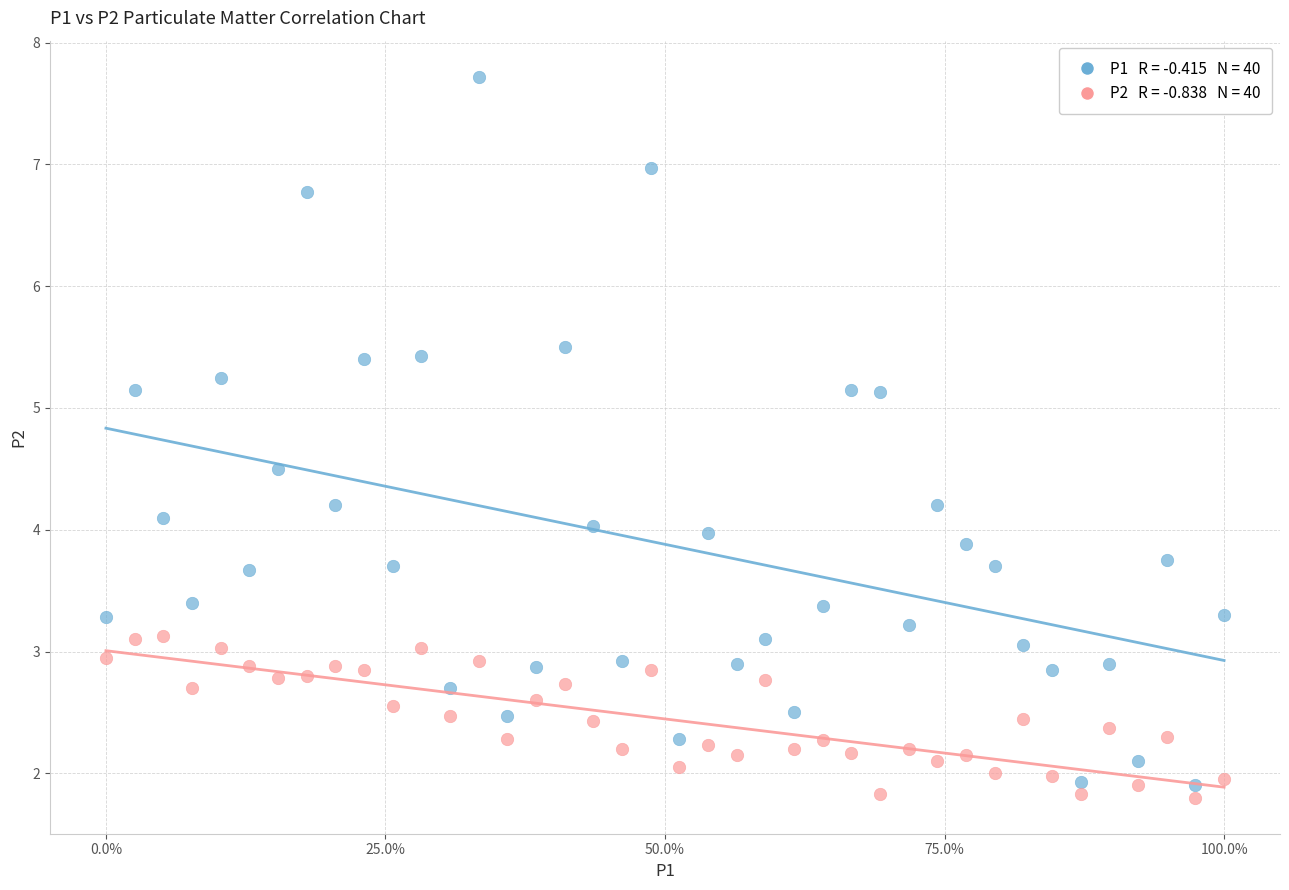

Across all data points, what is the range of X values (max minus min)?

1.0